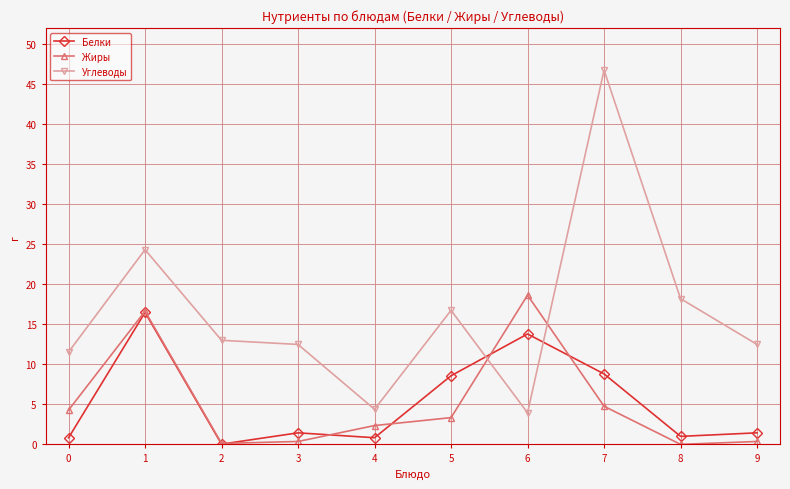

What is the greatest value displayed?

46.7